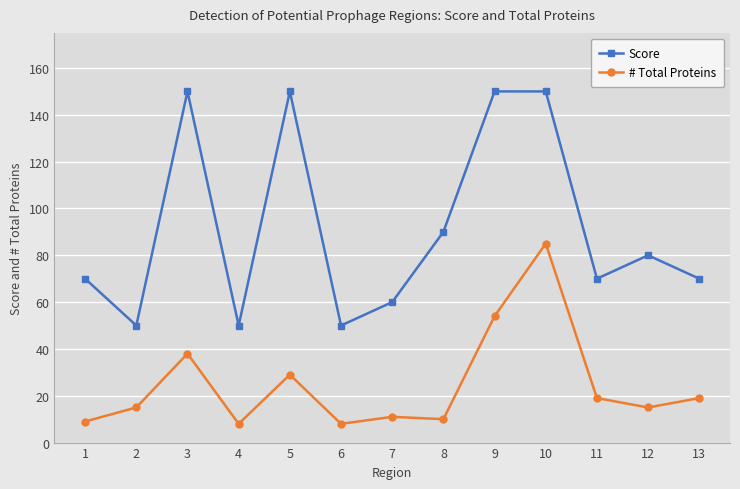

Rank the series by their maximum value, from highest to lowest.

Score, # Total Proteins